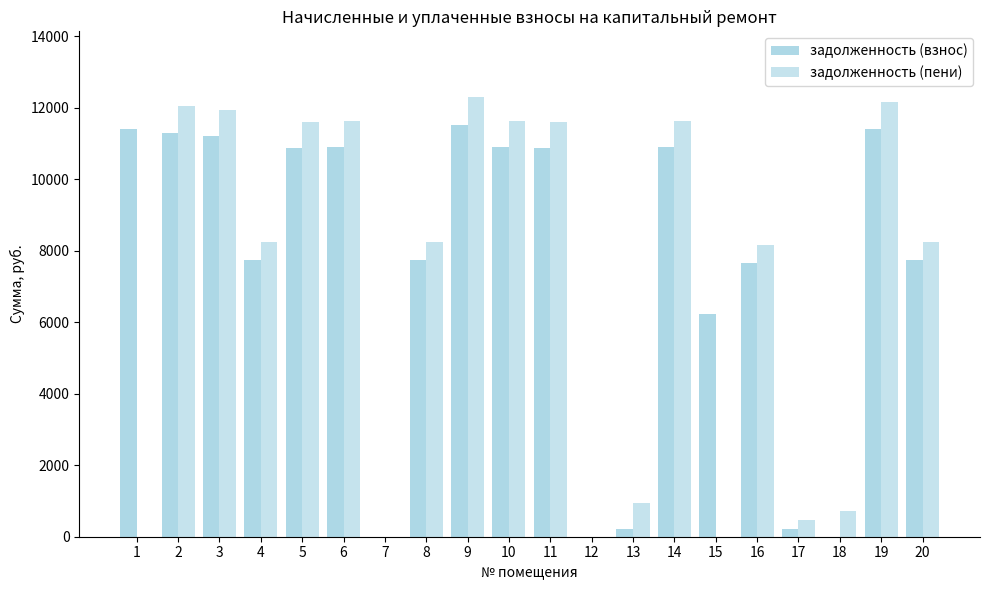

How many data points does each series have?

20